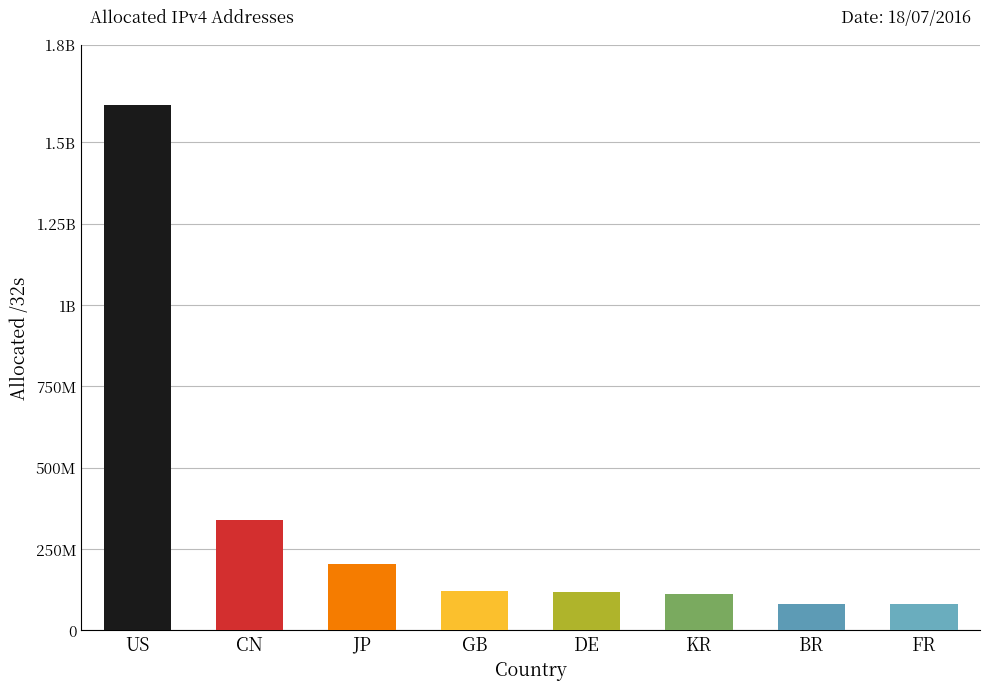

The value at GB is 122445592. True or false?

True